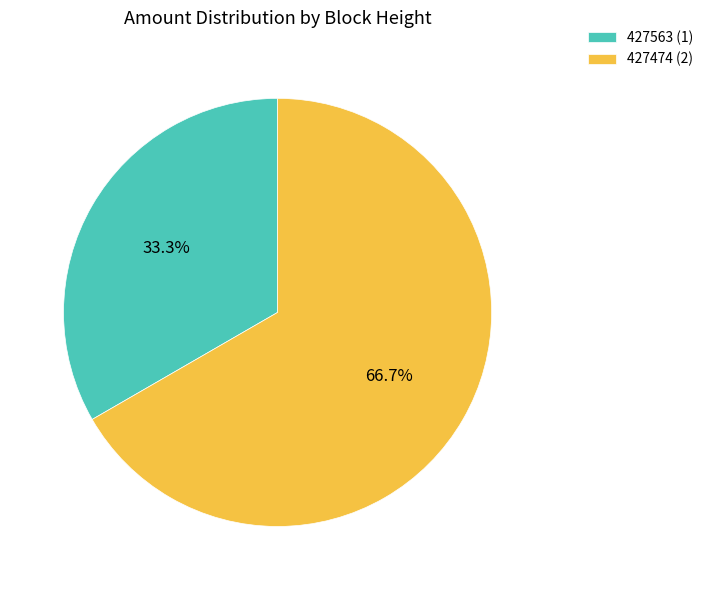

How many slices are in this pie chart?

2